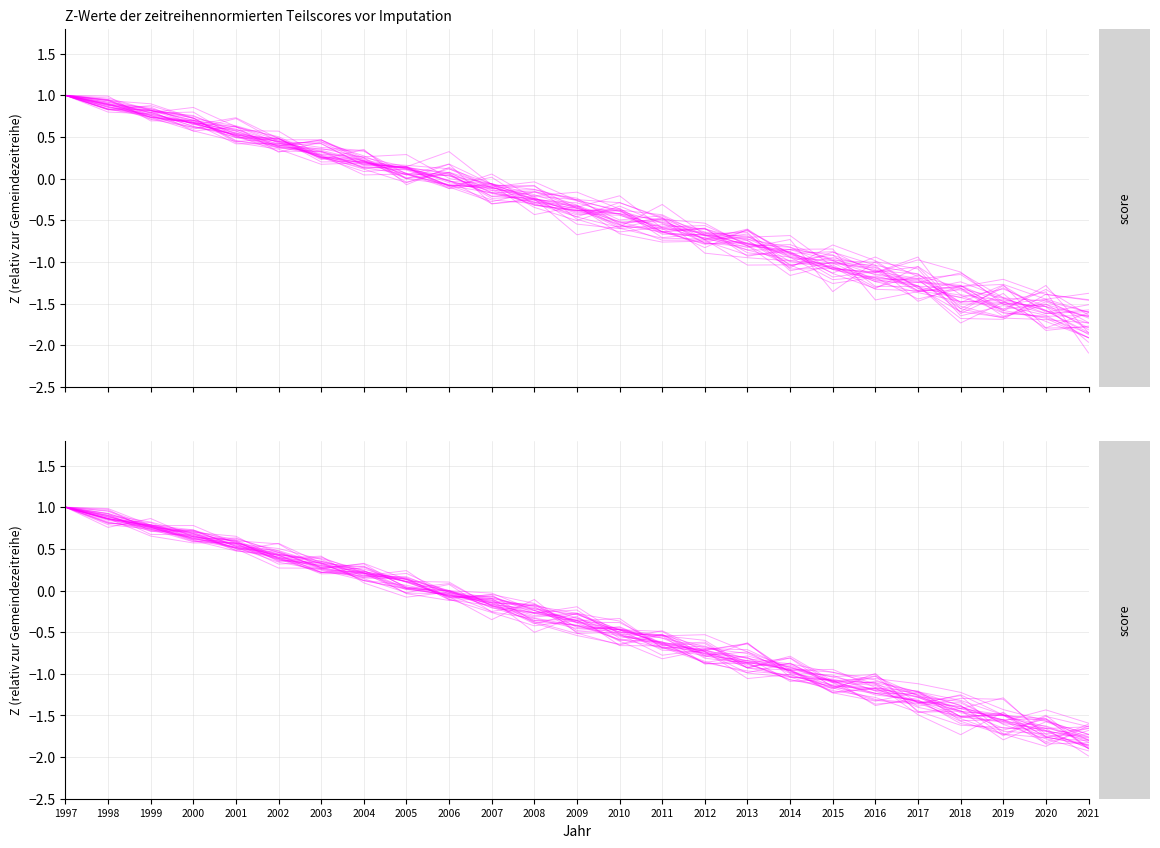

What is the maximum value shown in the chart?

1.0